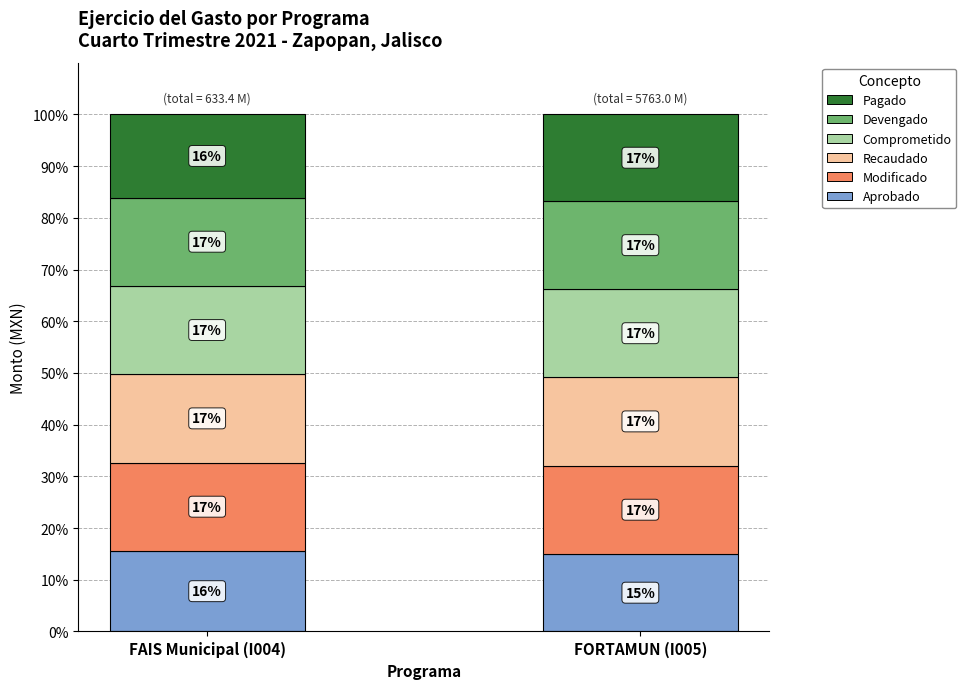

What is the total value across all series at FORTAMUN (I005)?

100.0